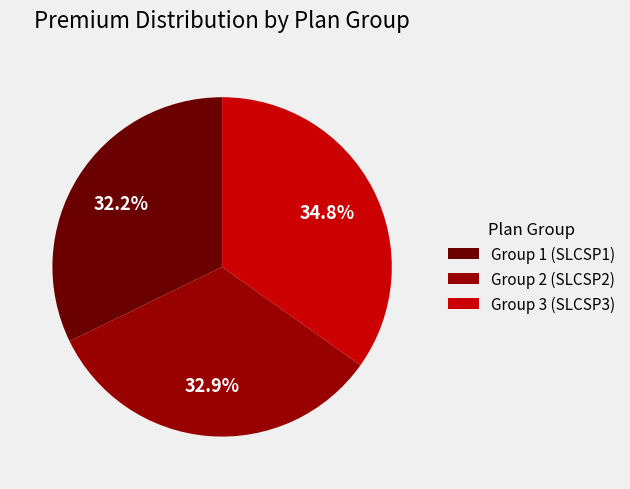

How many segments does this pie chart have?

3